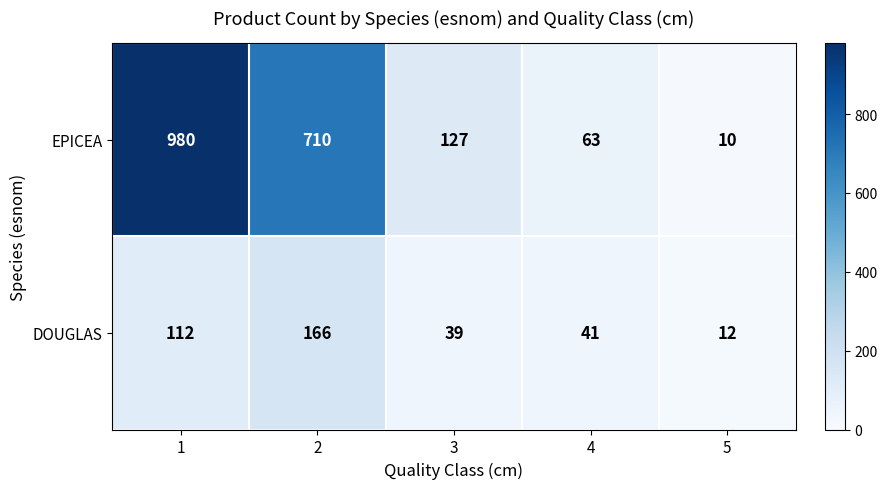

How many categories are shown in the chart?

5